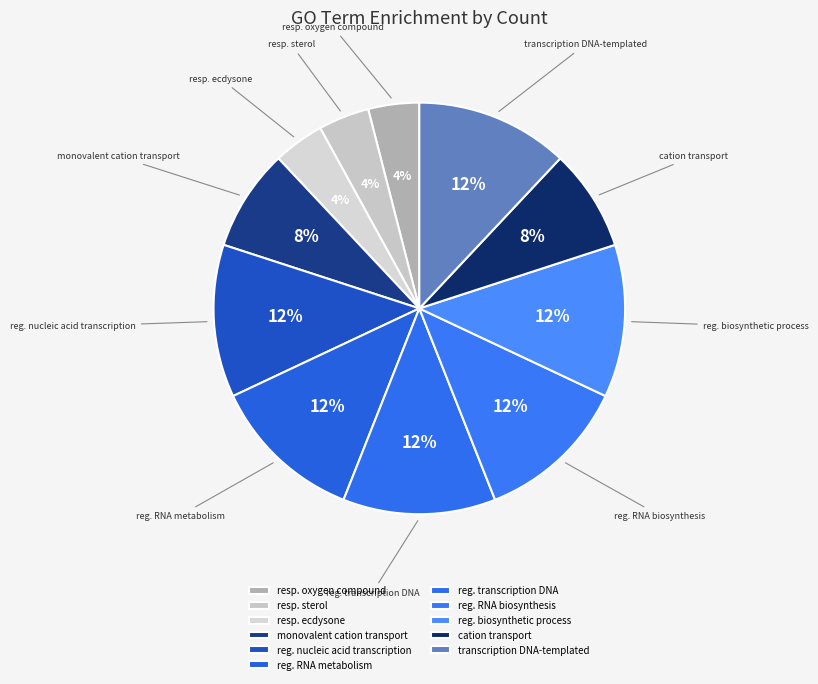

Count the number of slices in the pie.

11